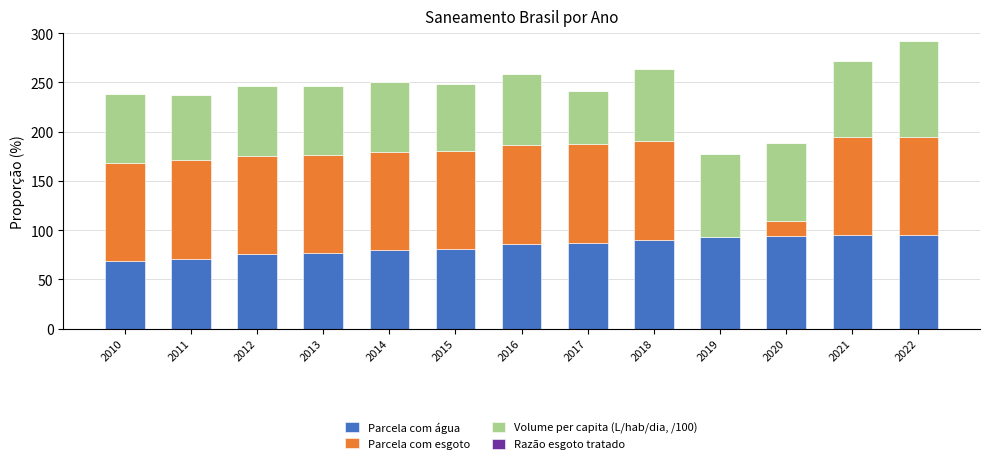

What is the highest value of the Parcela com água series?

94.9